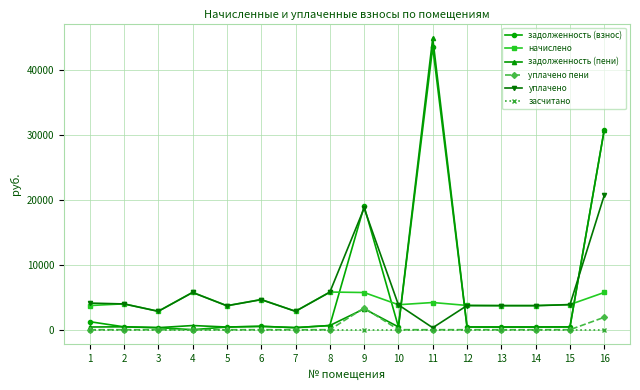

The value of задолженность (взнос) at 9 is 9851.1. True or false?

False